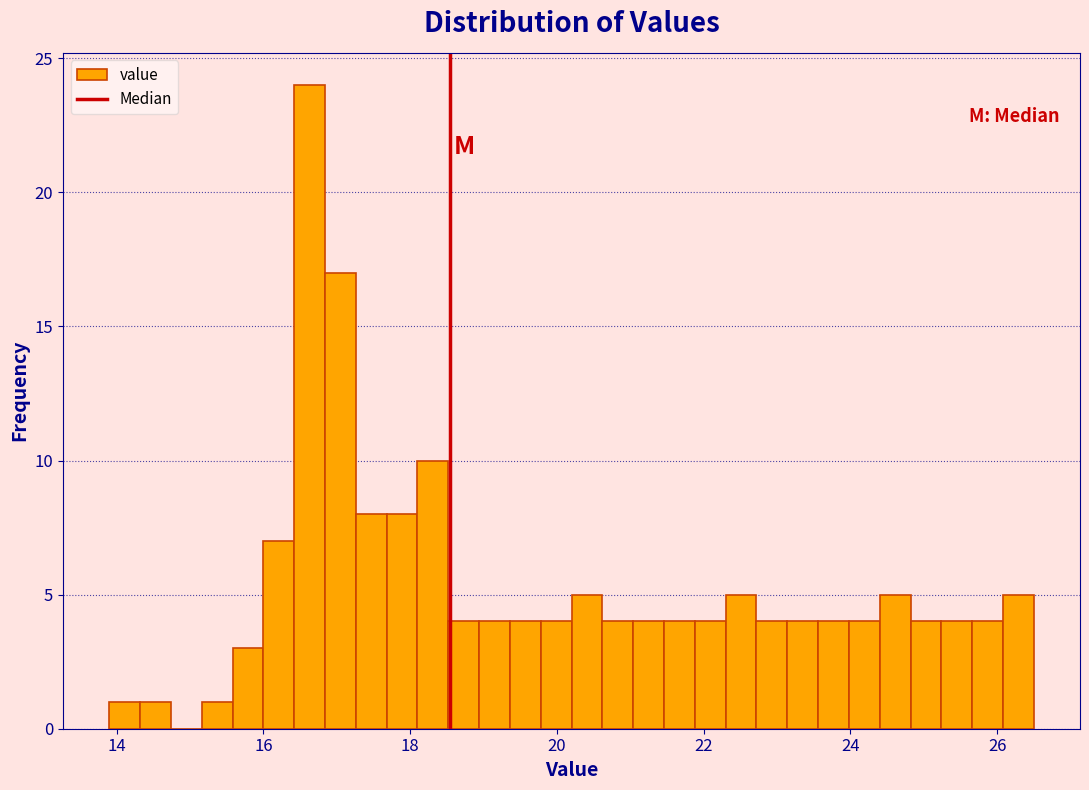

Around what value on the x-axis is the tallest bar? Give the approximate position of its centre, as read against the axis.

16.6